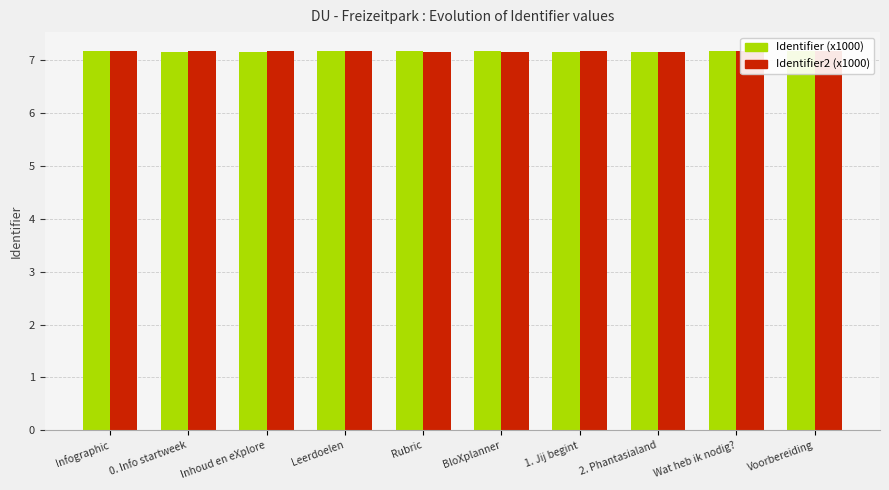

Does the chart contain any negative values?

No